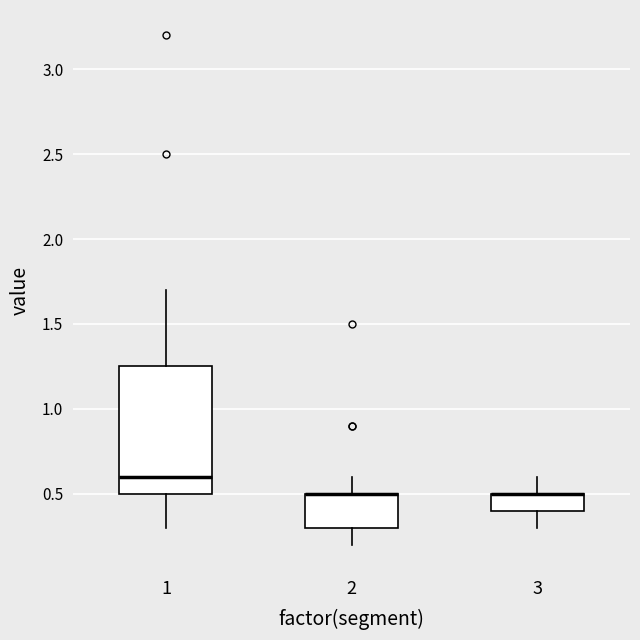

Comparing the boxes themselves (not the whiskers), which one is the tallest?

1